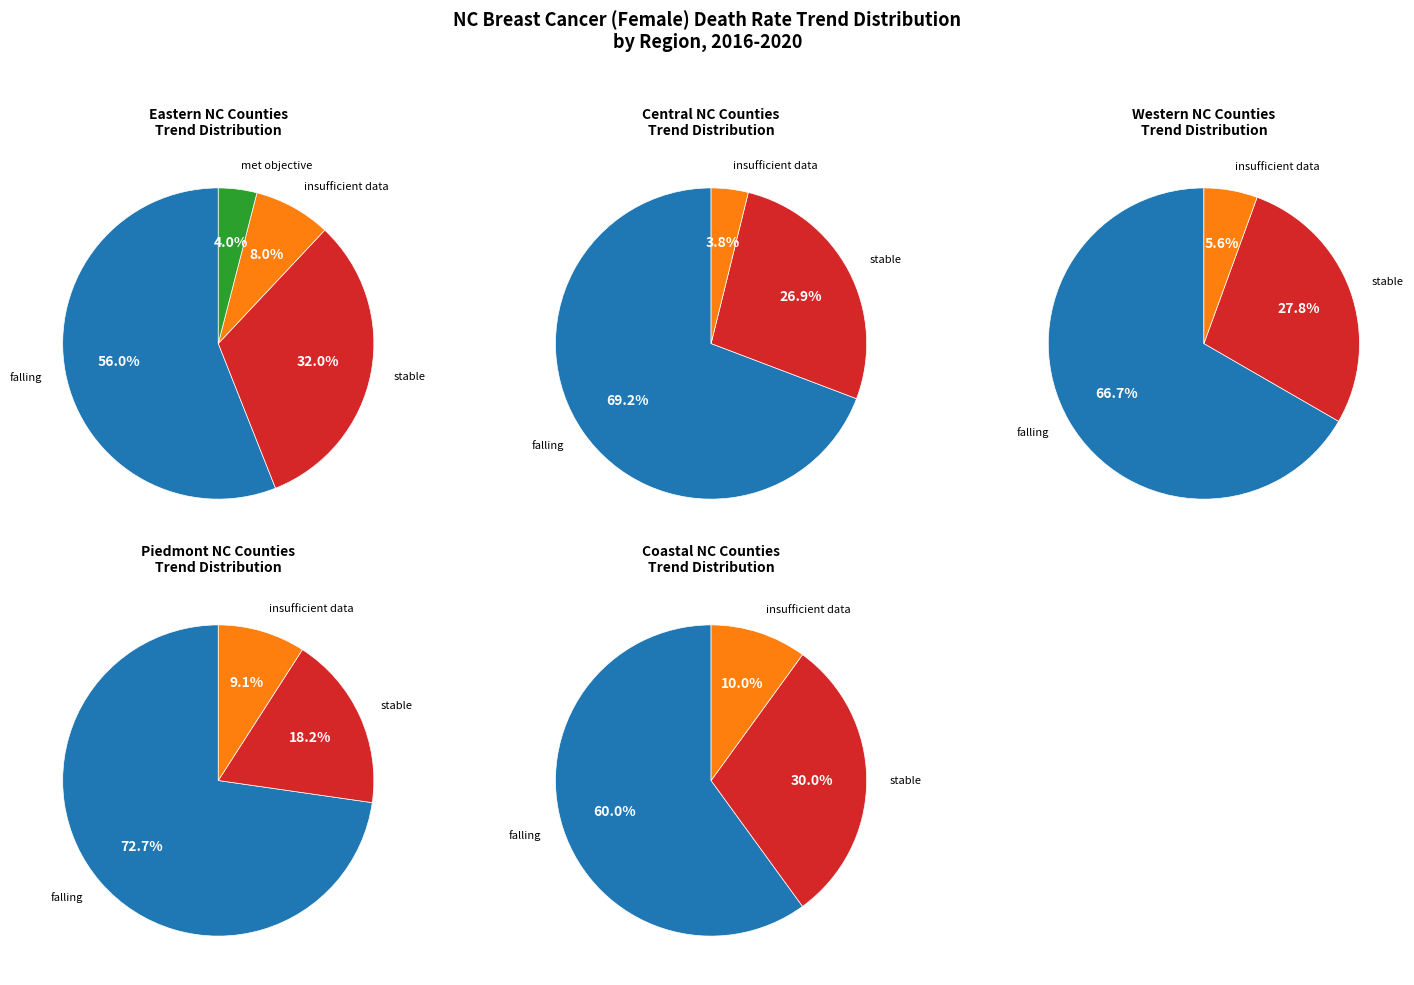

The No slice represents 12% of the pie. True or false?

False